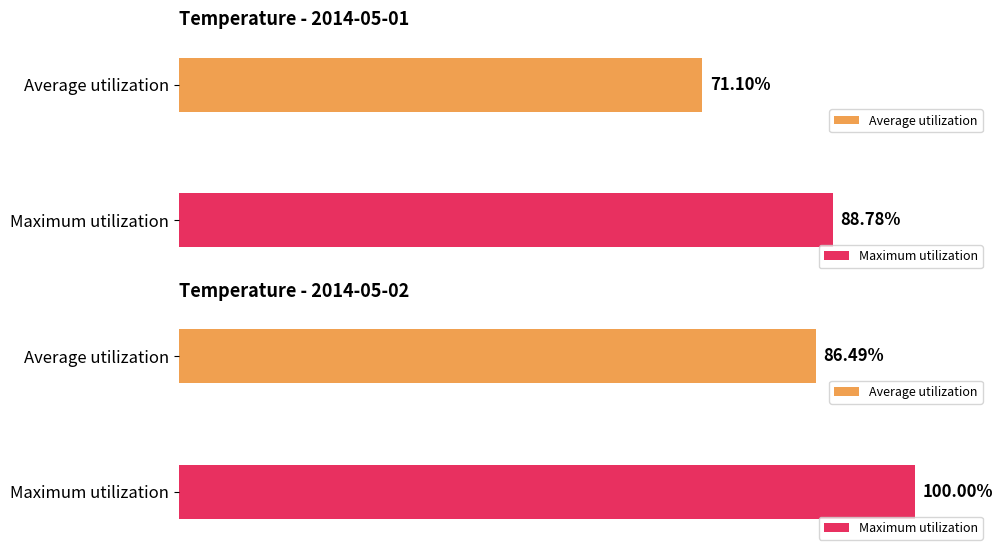

Rank the series by their maximum value, from lowest to highest.

Average utilization, Maximum utilization